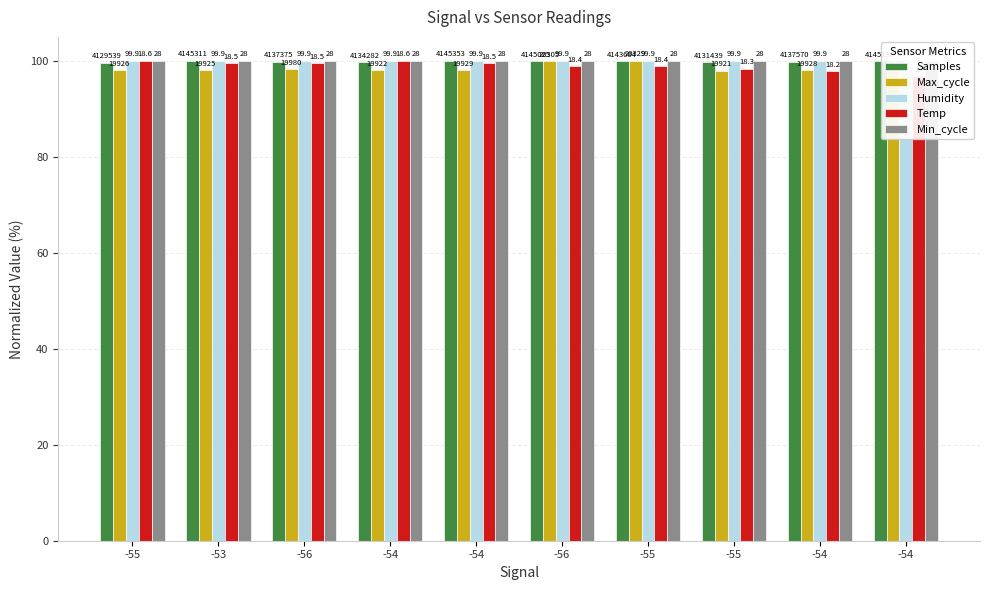

Which category has the highest value in the Humidity series?

-55